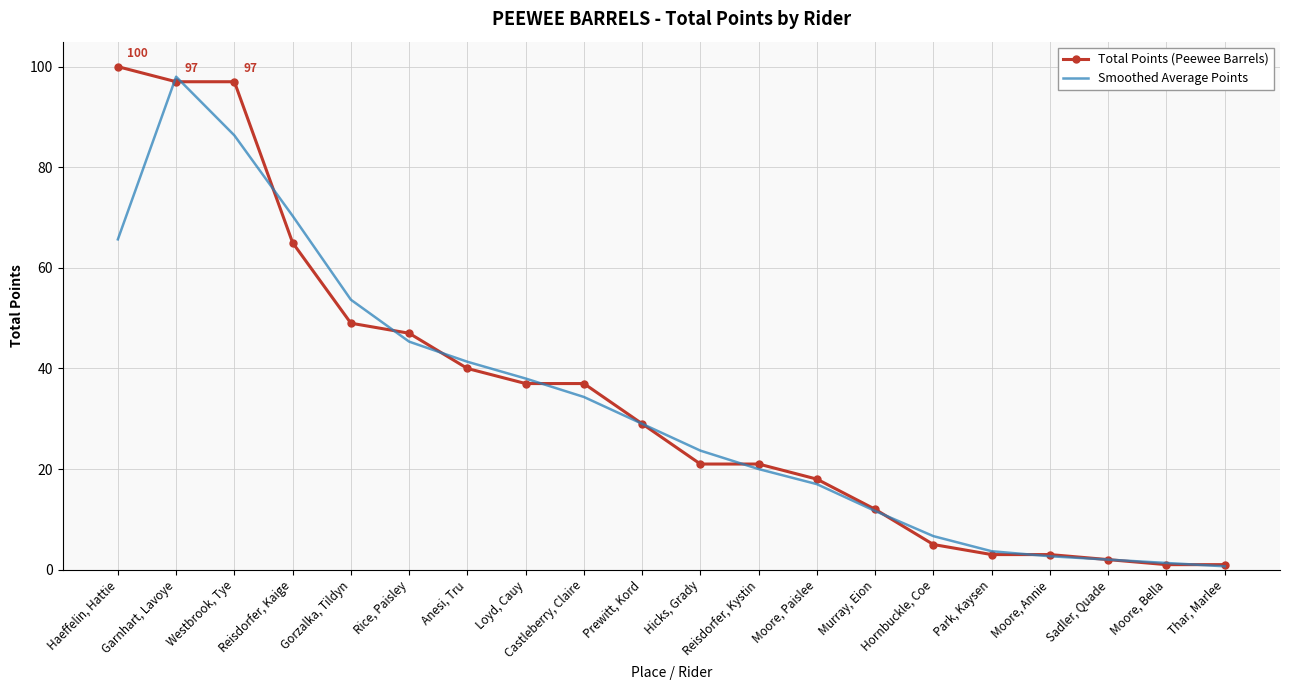

Which series changed the most between Westbrook, Tye and Gorzalka, Tildyn?

Total Points (Peewee Barrels)